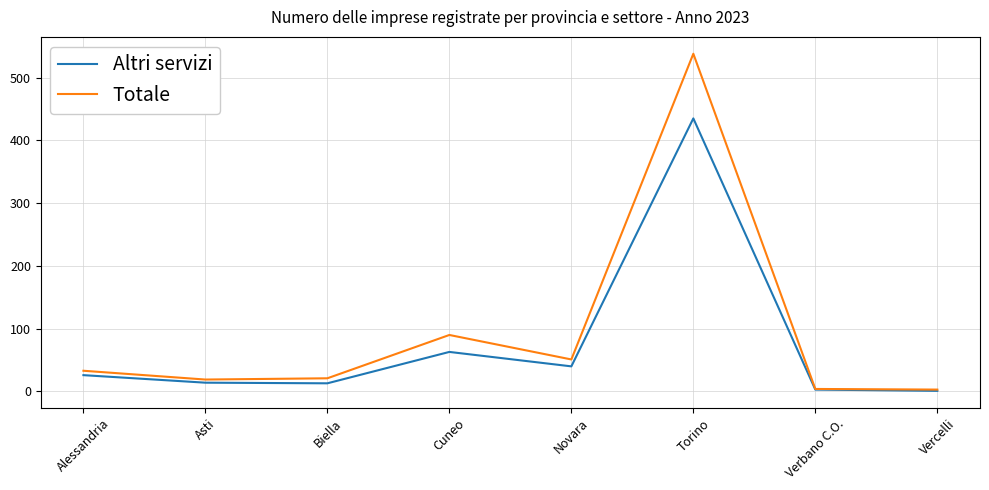

What is the greatest value displayed?

538